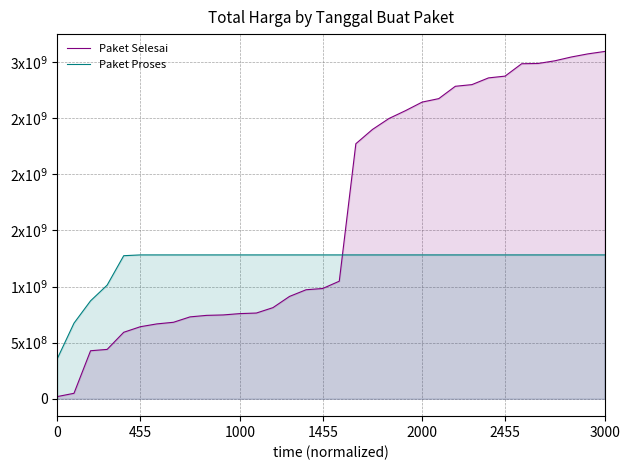

What position from the left is 32?

33